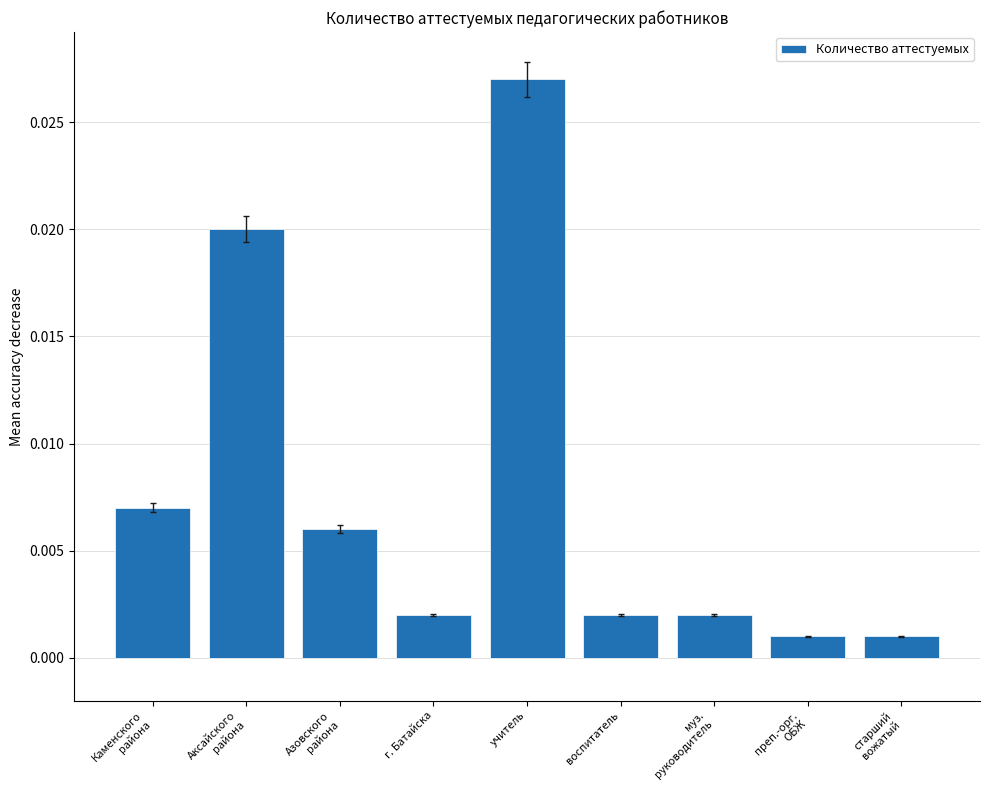

How many distinct data groups are displayed?

1